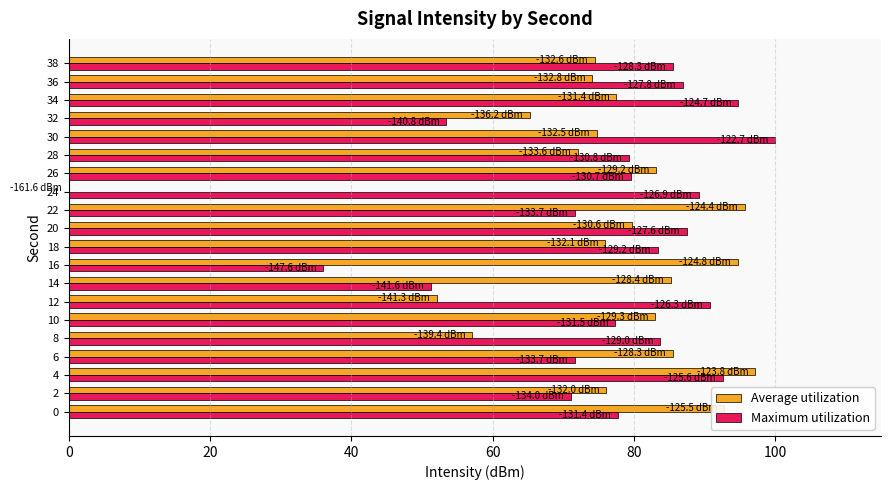

The value of Maximum utilization at 12 is 56.7. True or false?

False